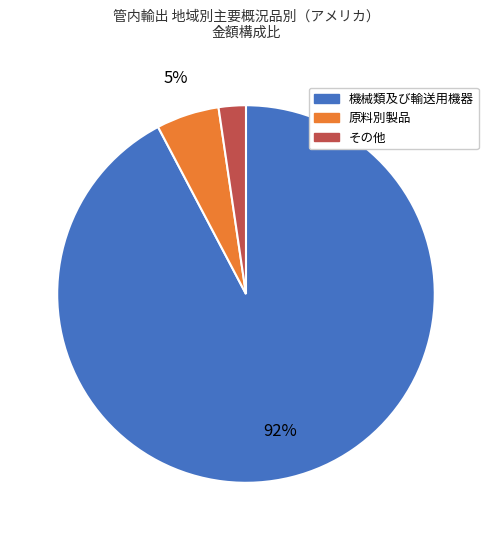

To the nearest percent, what is the average slice percentage?

33%